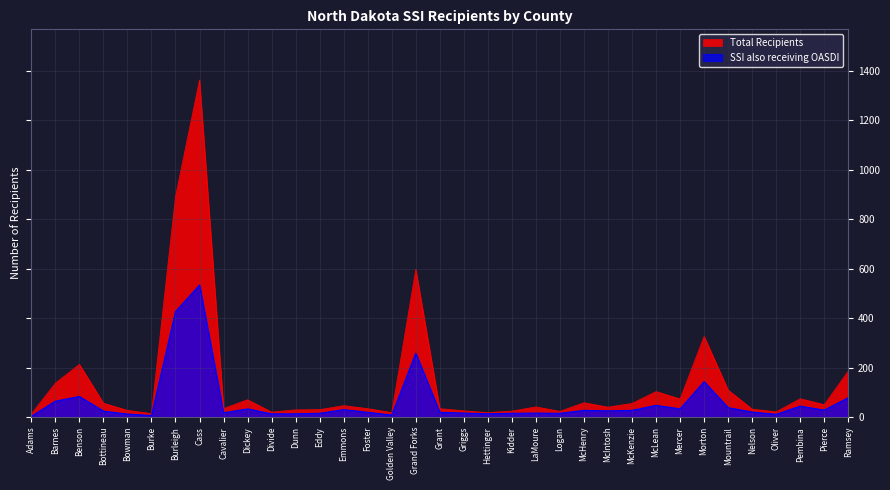

Which category has the lowest value in the Total Recipients series?

Adams